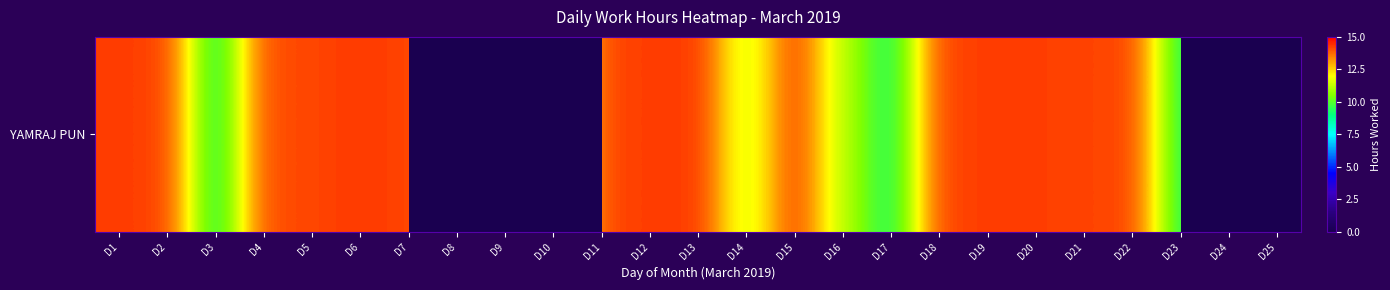

True or false: the data shows 14.3 at D15.

True